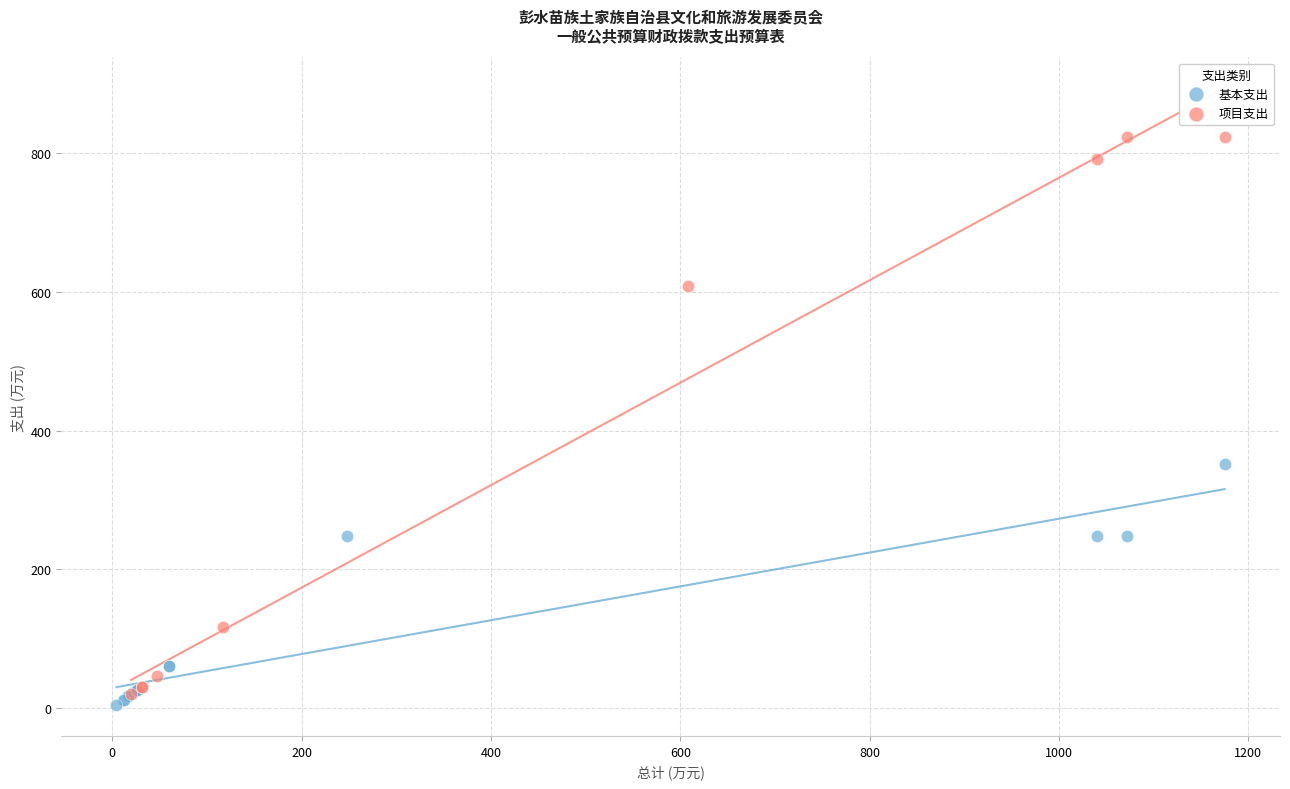

Which series contains the highest Y value?

项目支出